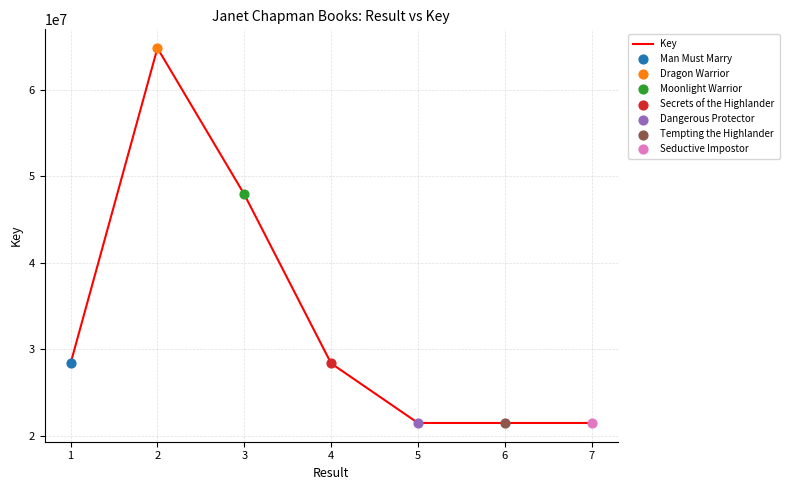

What is the change in value from 2 to 4?

-36480492